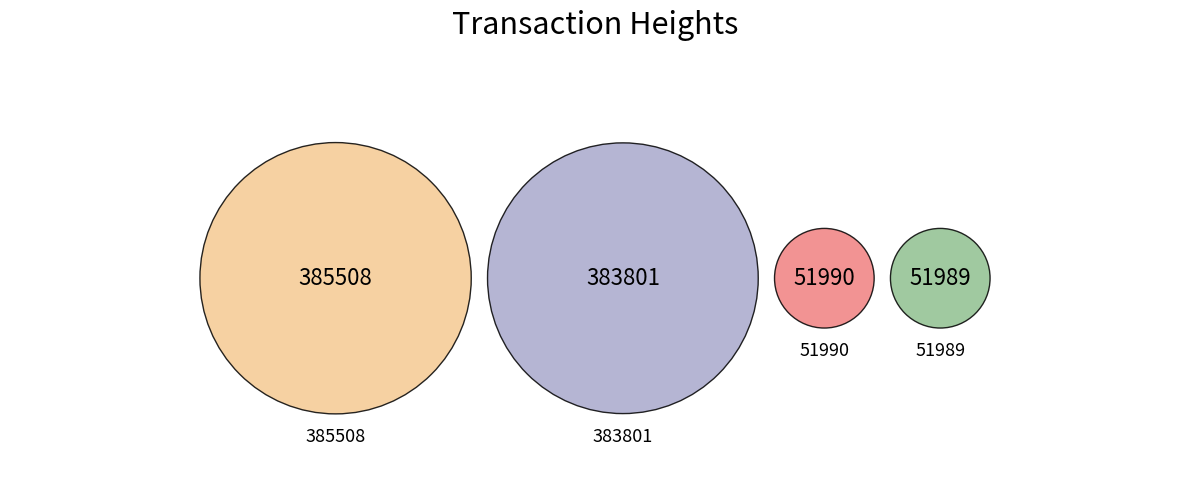

Count the number of slices in the pie.

4